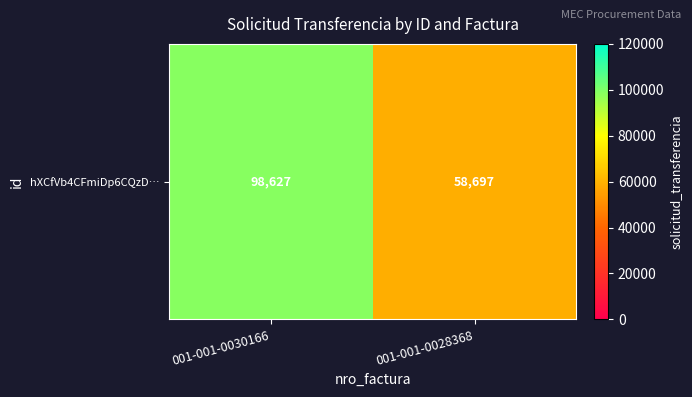

The chart shows a value of 30335 at 001-001-0028368. True or false?

False